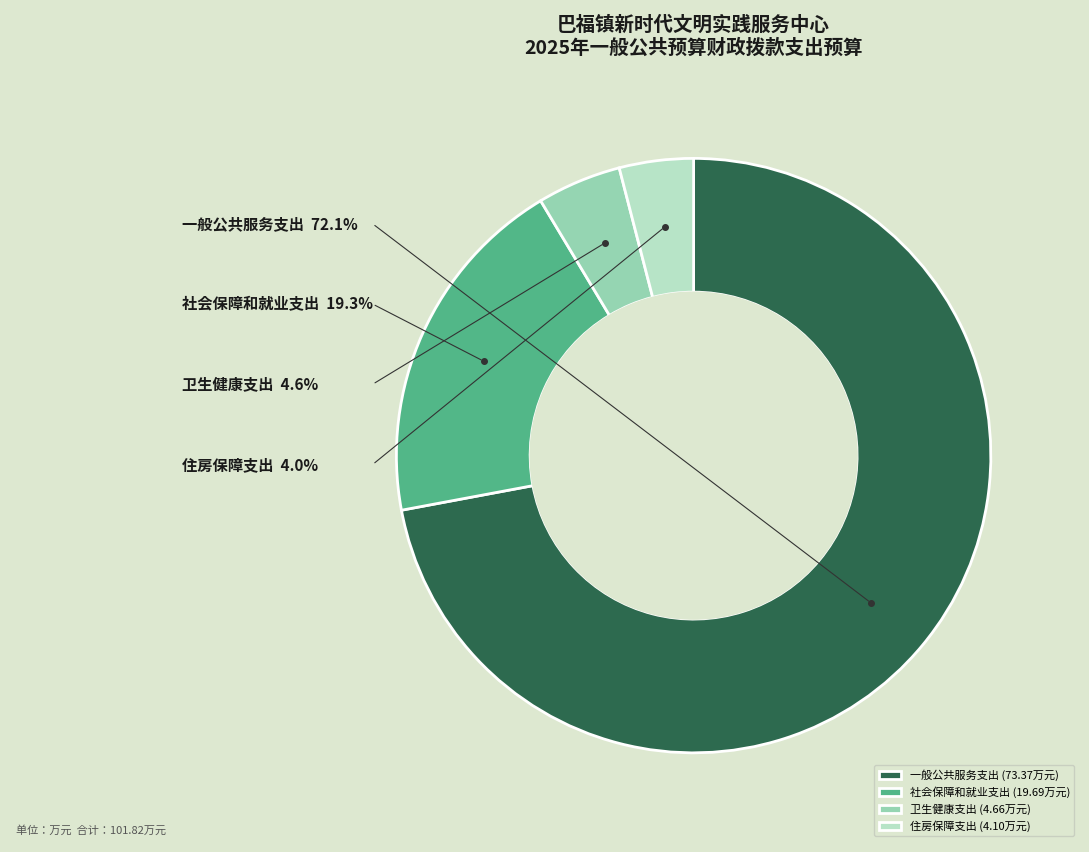

Which has a higher value, 社会保障和就业支出 or 住房保障支出?

社会保障和就业支出